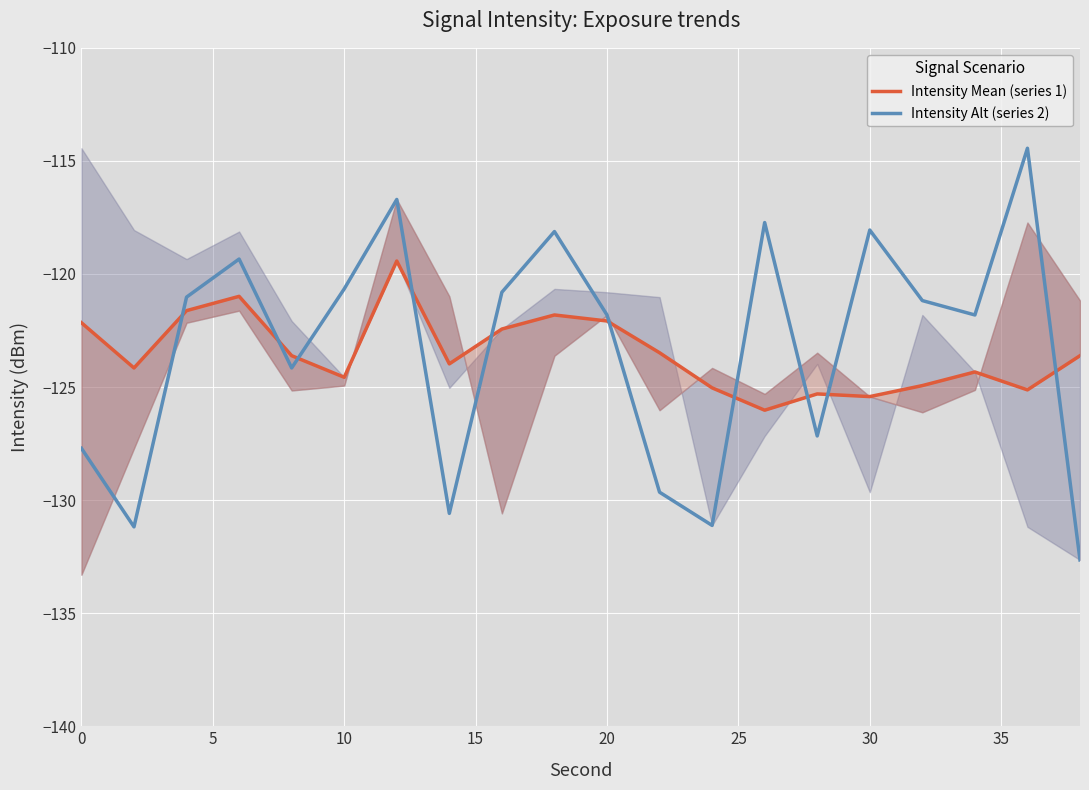

The value of Intensity Alt (series 2) at 20 is -83.6. True or false?

False